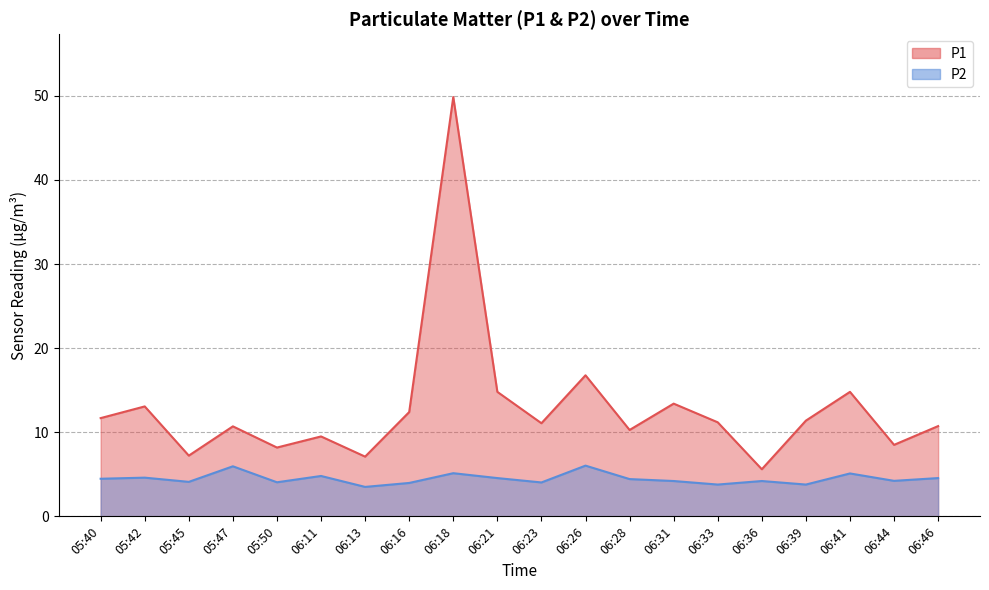

What is the difference between the P2 values at 06:41 and 06:13?

1.6